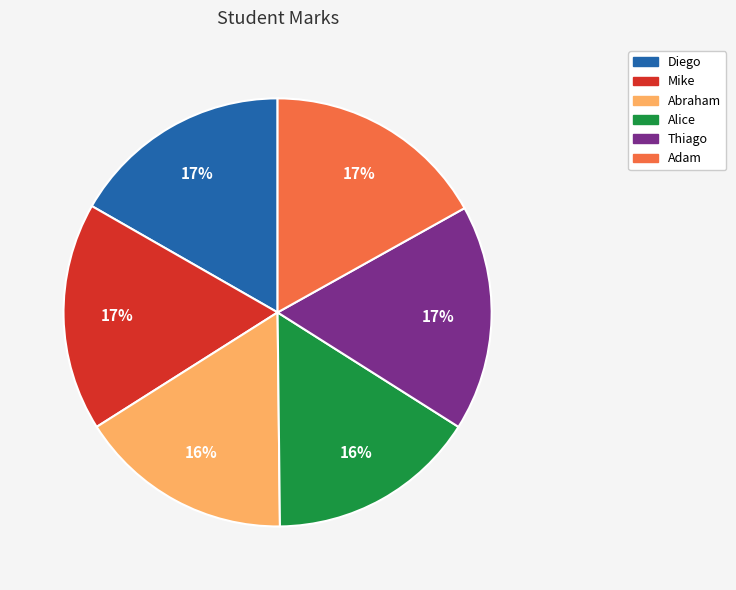

True or false: Adam accounts for 26% of the total.

False